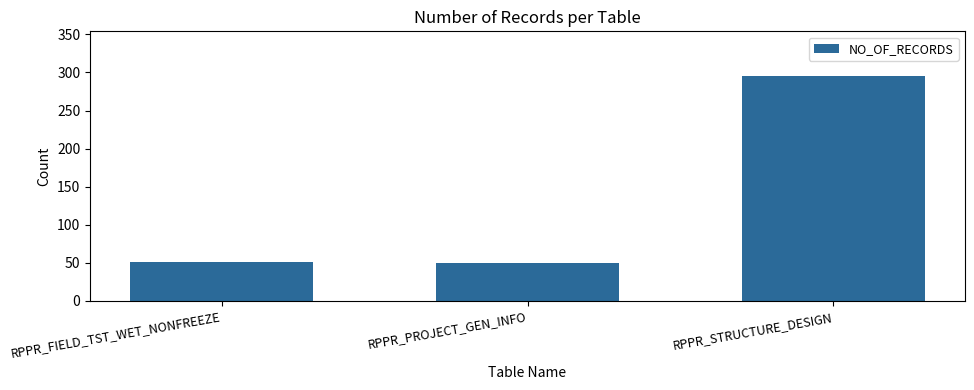

What is the difference between the values at RPPR_PROJECT_GEN_INFO and RPPR_STRUCTURE_DESIGN?

245